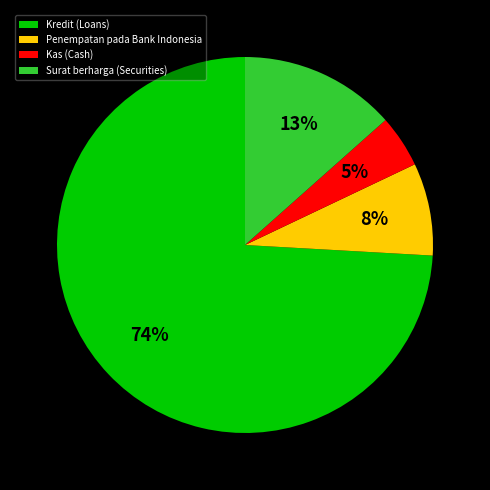

Which slice is the largest?

Kredit (Loans)